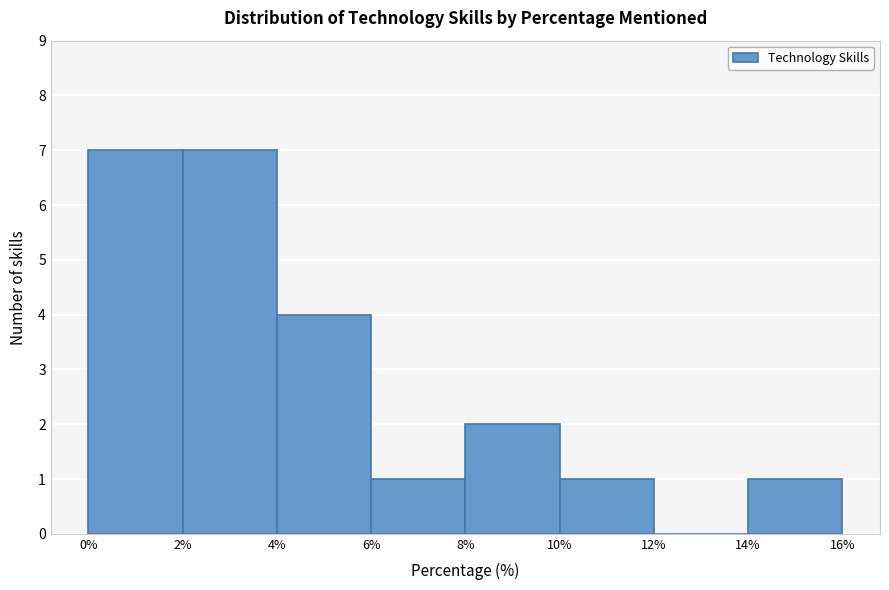

Reading left to right, list every bar in this chart as the range it spans on the x-axis followed by its height. The values are not printed on the chart, so give them approximately, as read against the axis.

0% to 2%: 7
2% to 4%: 7
4% to 6%: 4
6% to 8%: 1
8% to 10%: 2
10% to 12%: 1
12% to 14%: 0
14% to 16%: 1